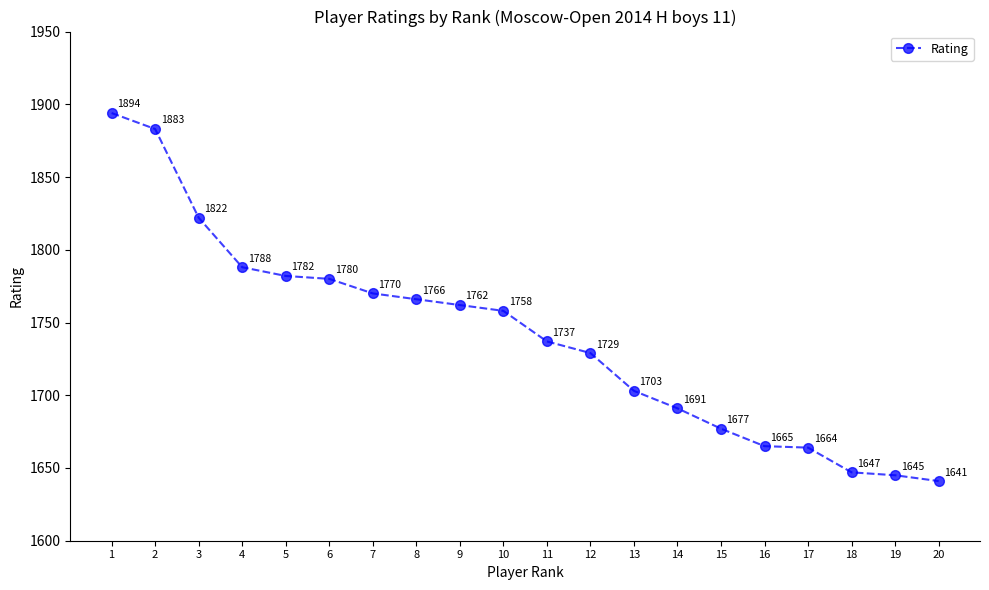

Which category has the highest value across all series?

1